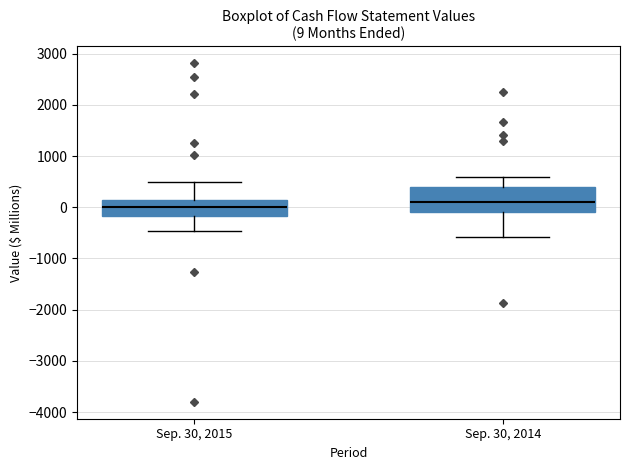

Comparing the boxes themselves (not the whiskers), which one is the tallest?

Sep. 30, 2014